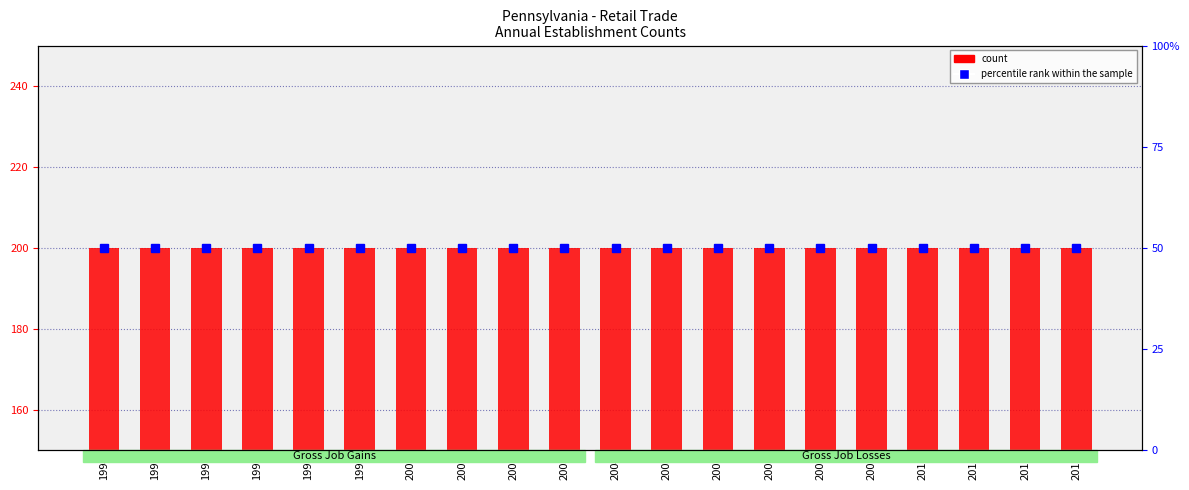

At how many categories does at least one series exceed 180?

20